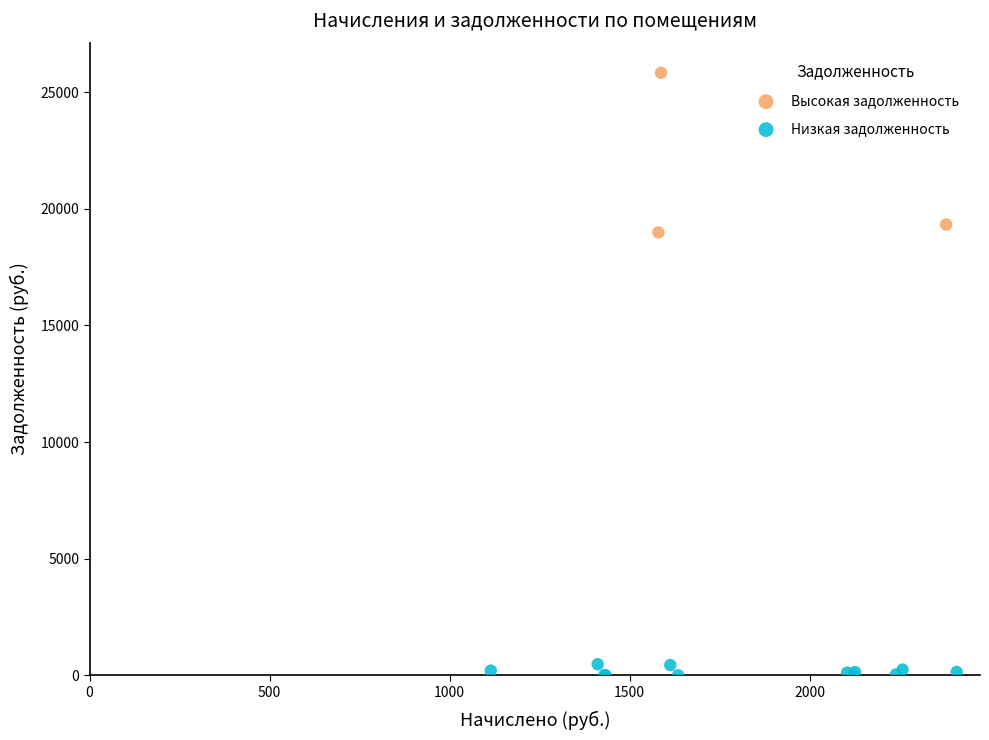

Which series contains the highest Y value?

Высокая задолженность